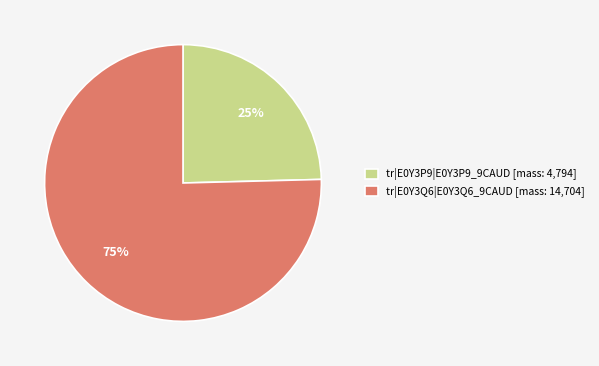

Is it true that tr|E0Y3Q6|E0Y3Q6_9CAUD is 75% of the pie?

True